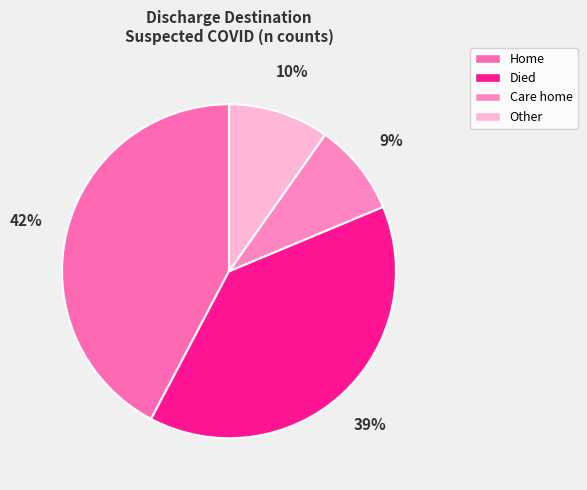

Which slice is the smallest?

Care home